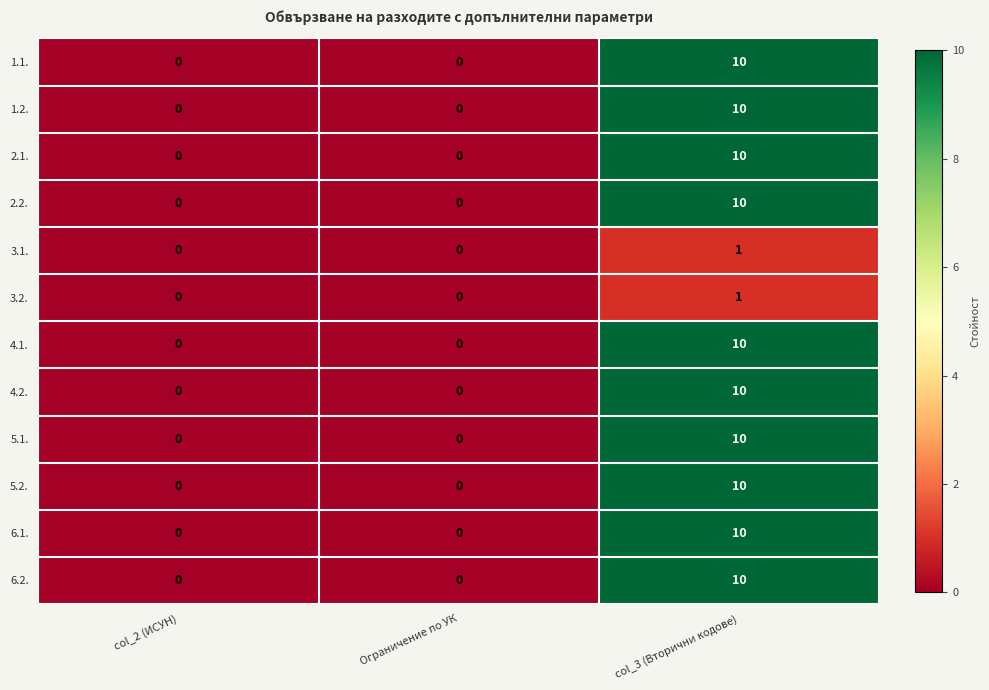

What is the difference between the highest and lowest values at col_3 (Вторични кодове)?

9